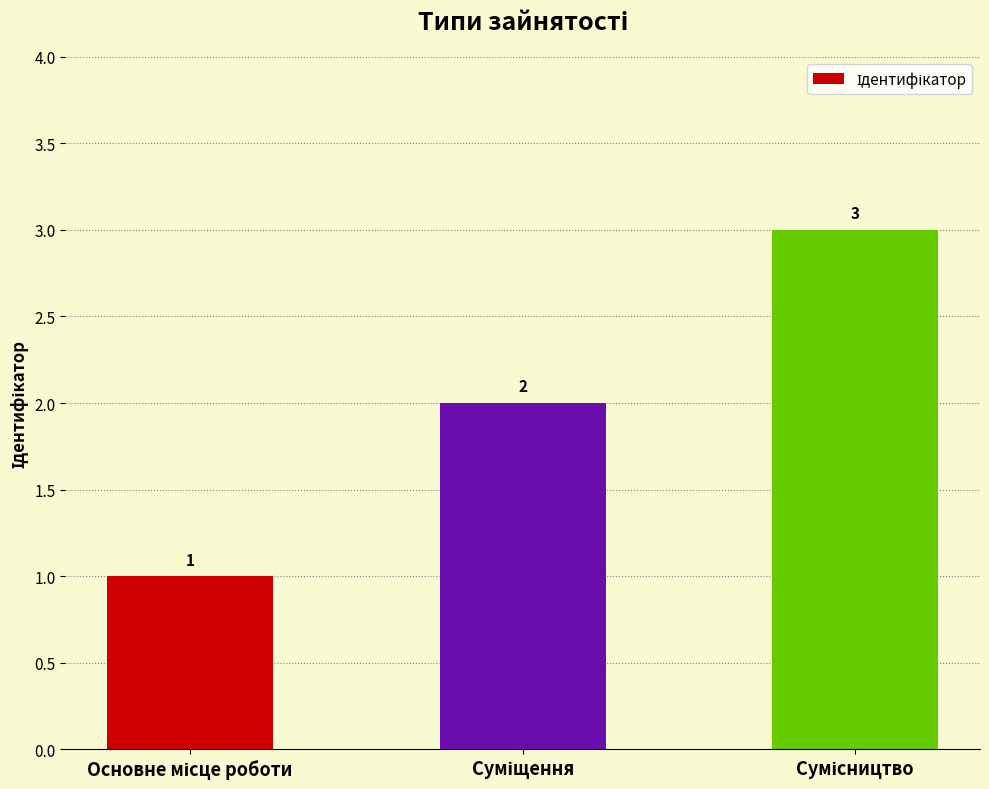

What is the value of the 1st bar from the left?

1